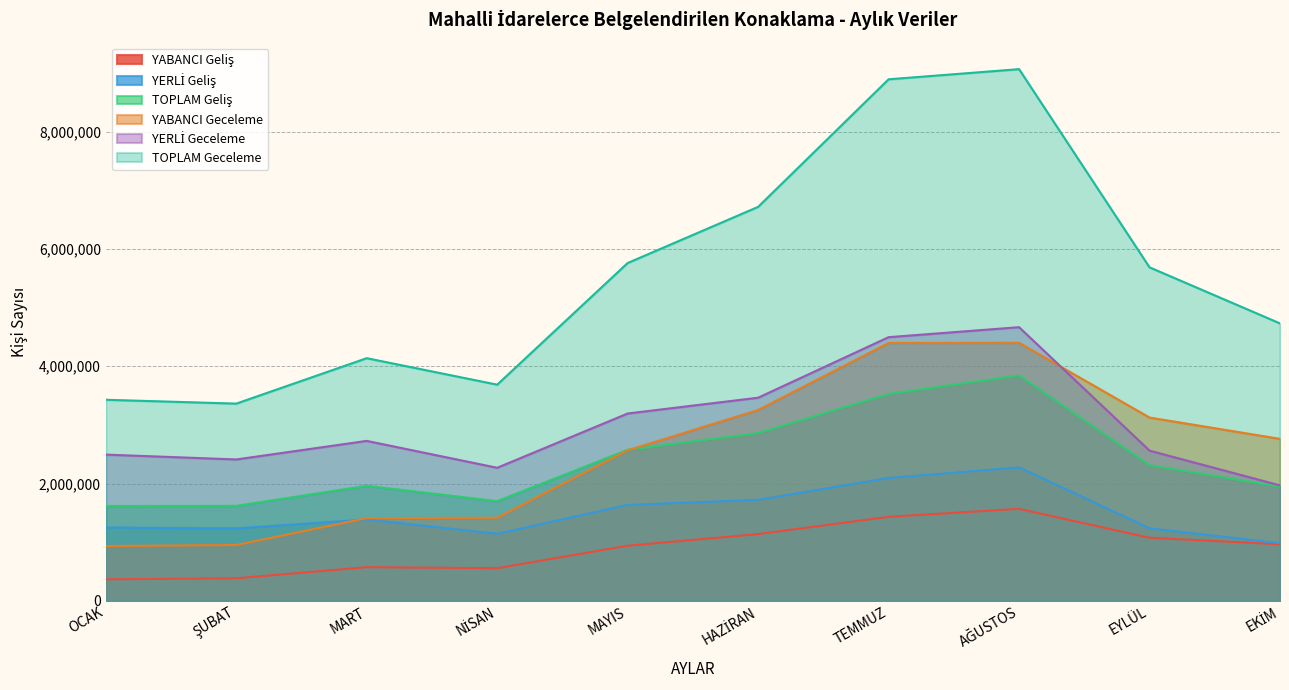

At which category does the chart reach its minimum across all series?

OCAK